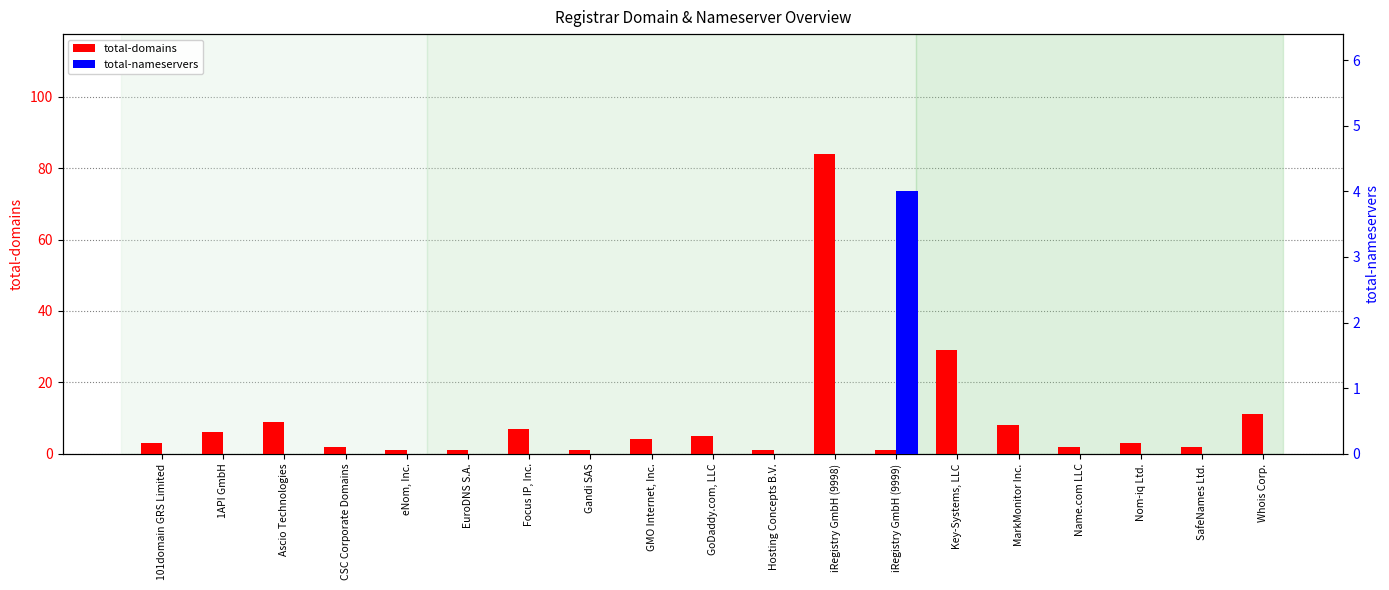

Which series has the widest spread of values?

total-domains